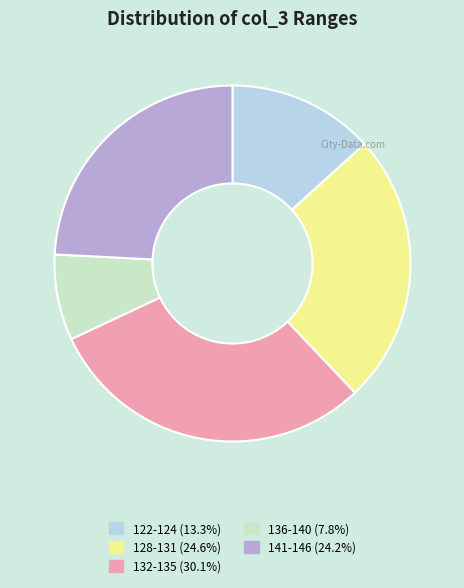

Is there any slice that represents more than half of the pie?

No